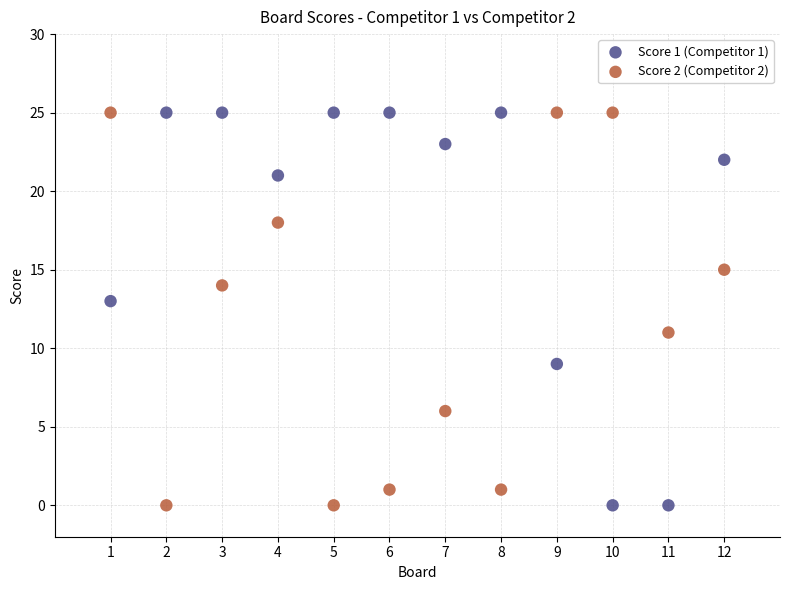

Across all data points, what is the range of X values (max minus min)?

11